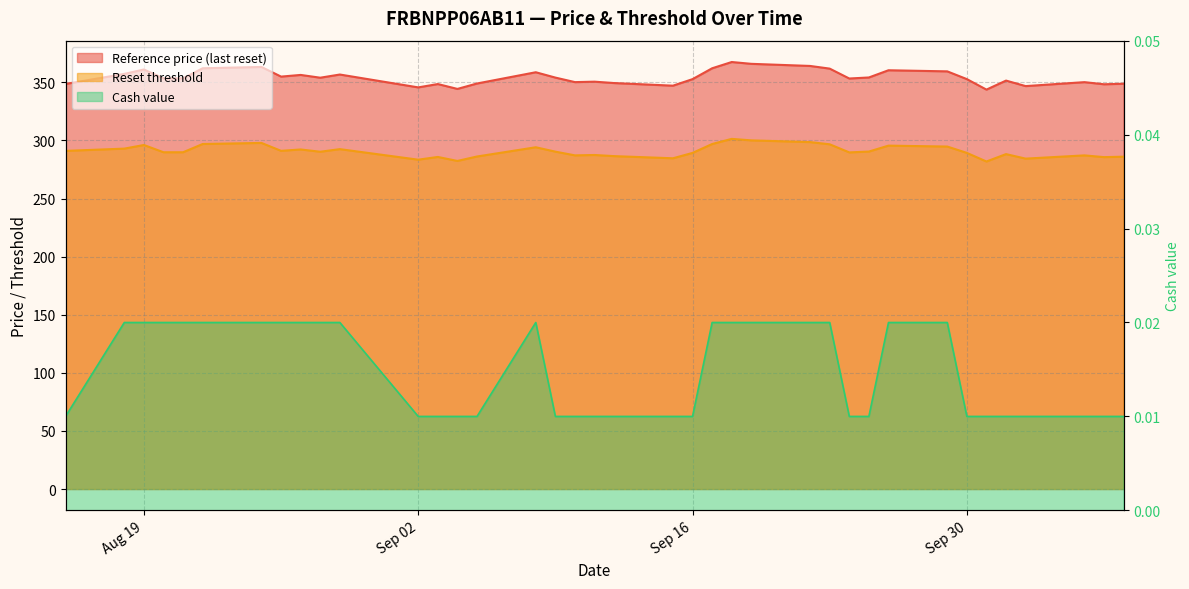

What is the label of the 24th point from the right?

2025-09-05